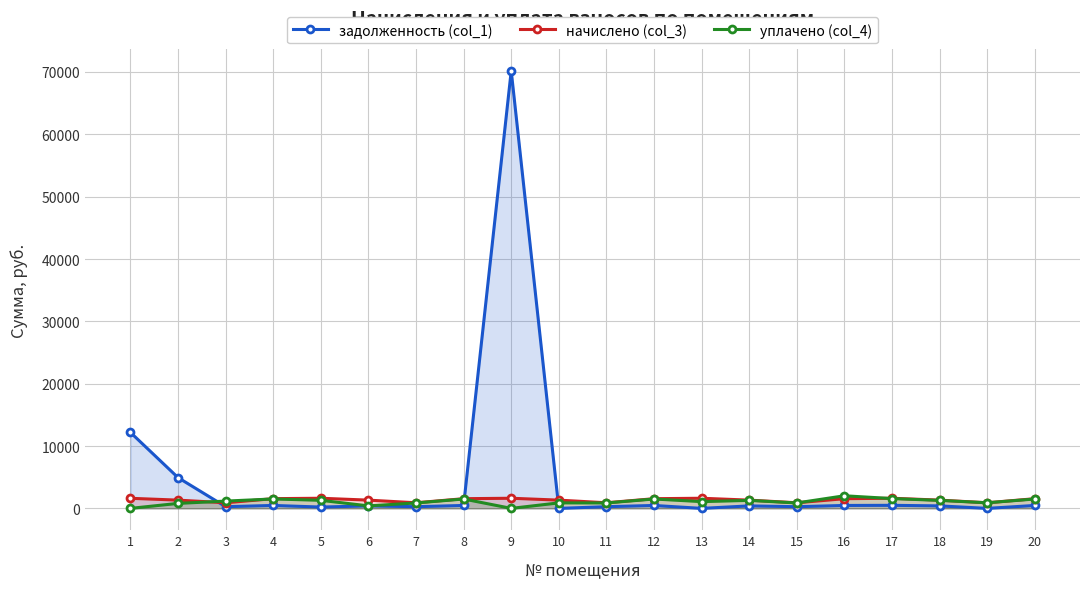

At which category does задолженность (col_1) reach its first local peak?

4